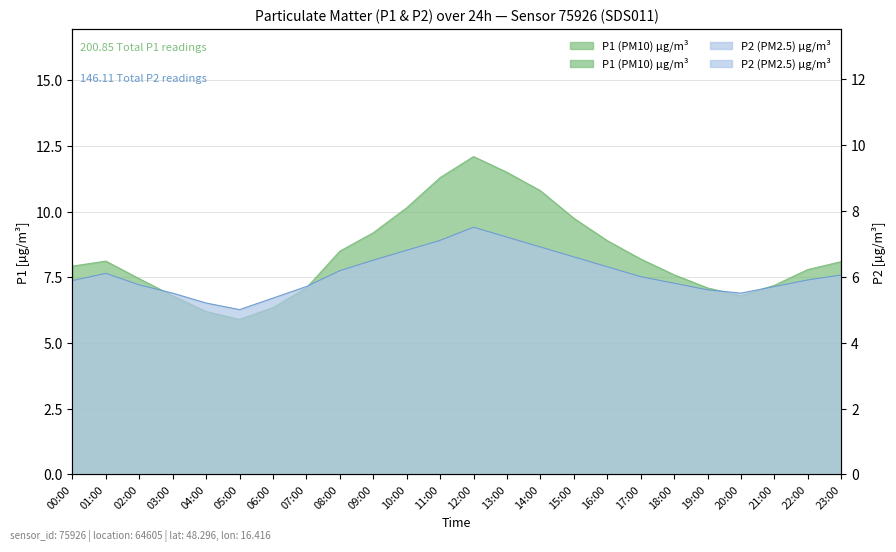

What is the value of the P2 point at the 12th from the left?

7.1